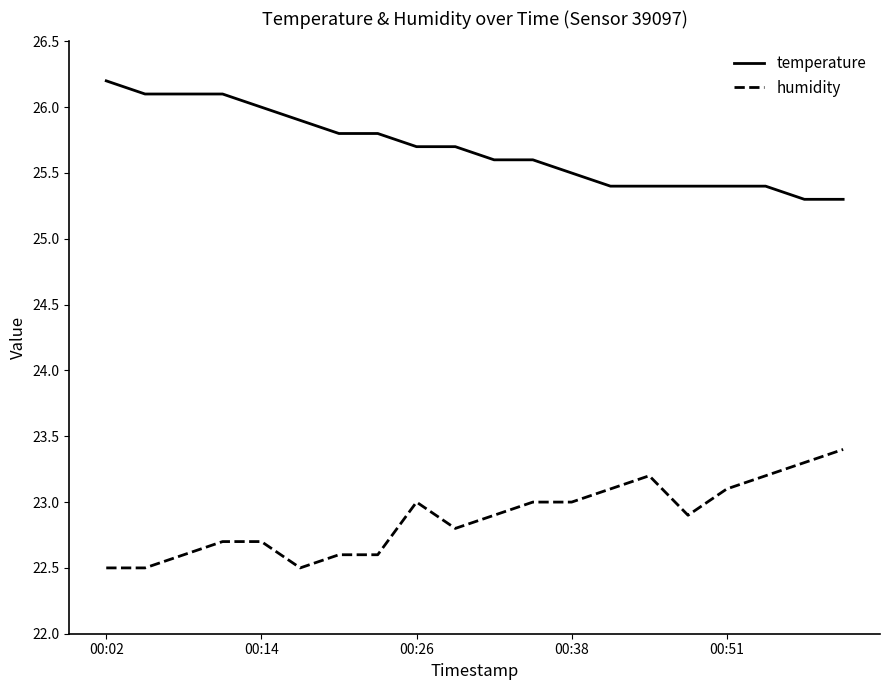

What is the difference between the maximum and minimum values in the humidity series?

0.9